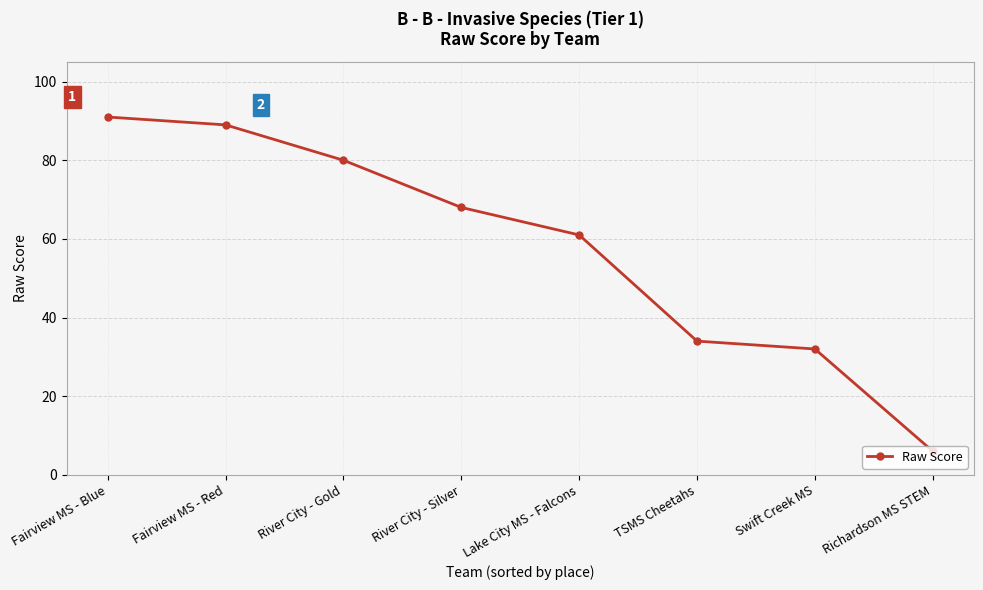

Which has a higher value, Fairview MS - Red or Richardson MS STEM?

Fairview MS - Red